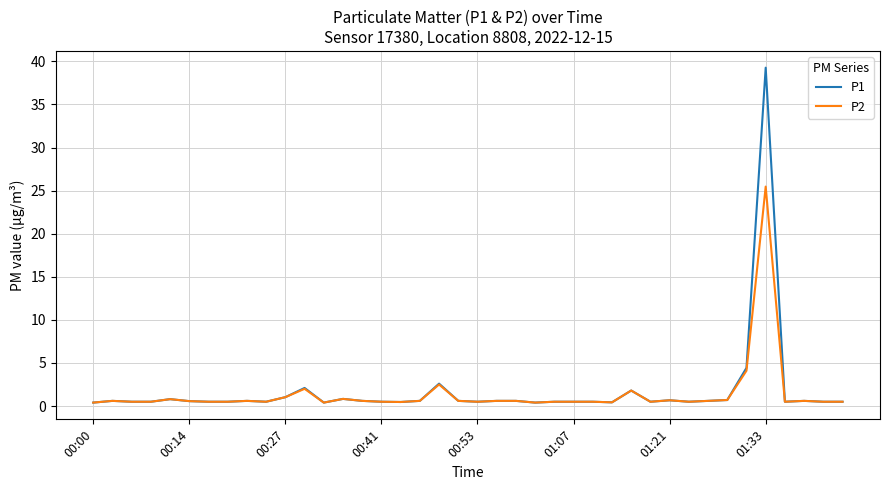

What is the maximum value shown in the chart?

39.3